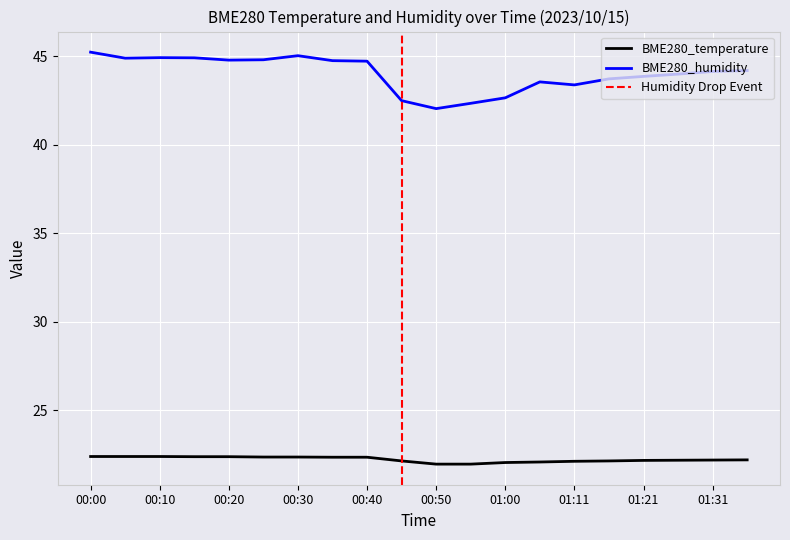

What is the maximum value for BME280_humidity?

45.2